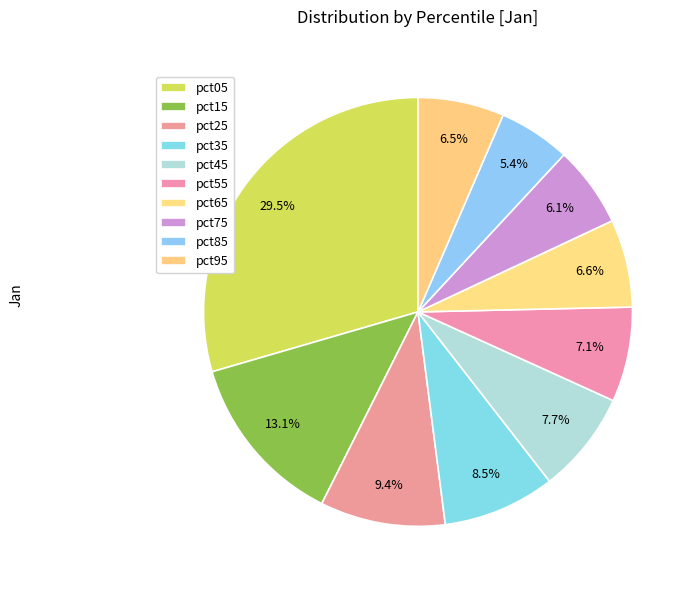

How many slices are in this pie chart?

10